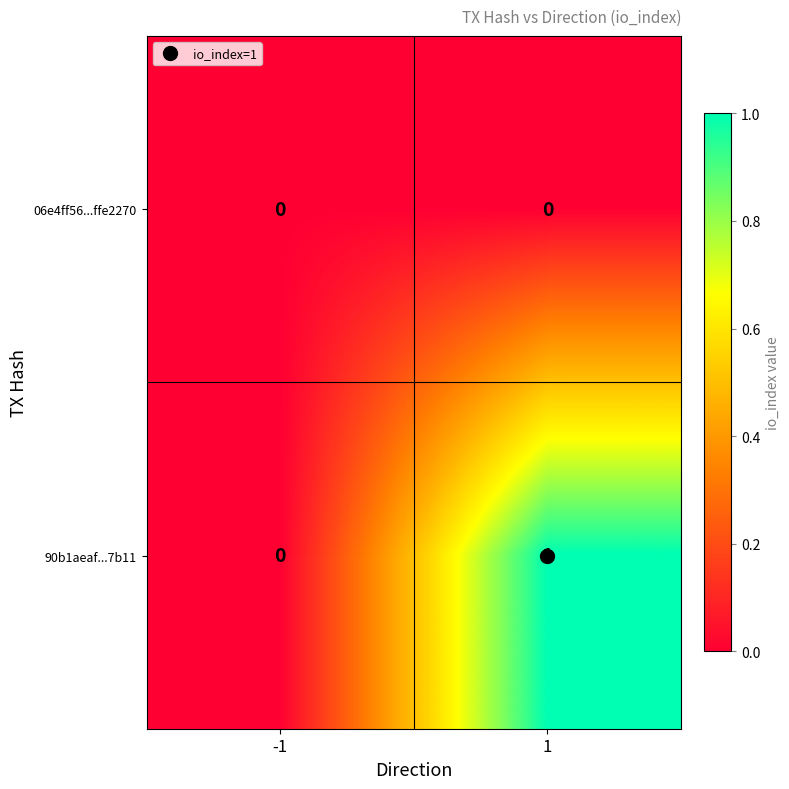

List the series in order of their overall mean, lowest first.

06e4ff56...ffe2270, 90b1aeaf...7b11